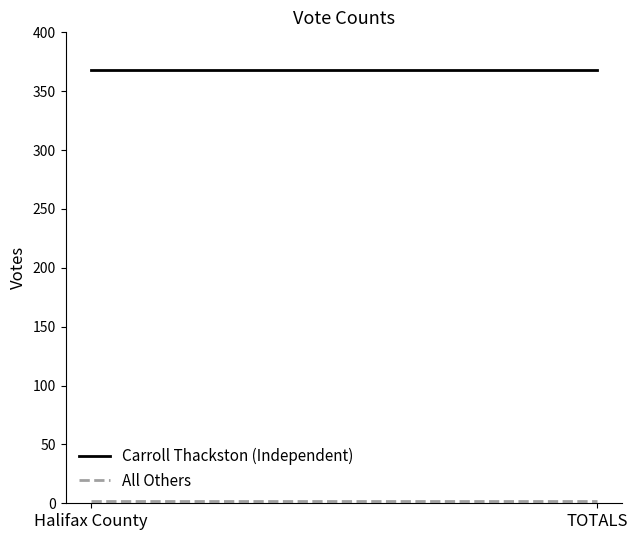

What is the label of the 2nd point from the left?

TOTALS